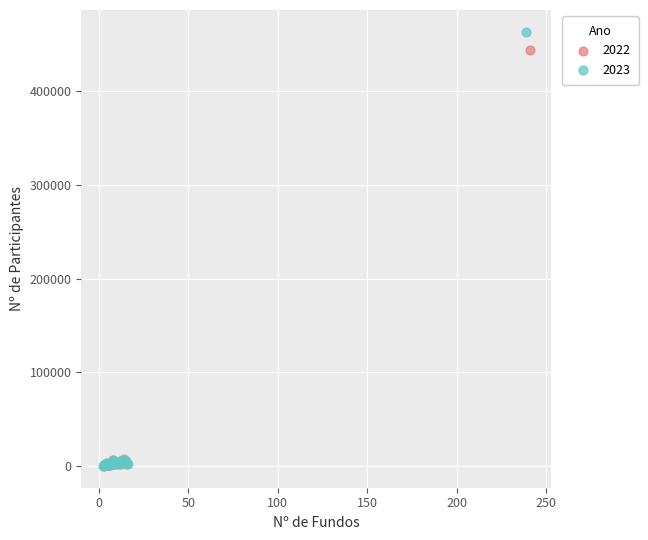

Which series has the largest Y range (max minus min)?

2023